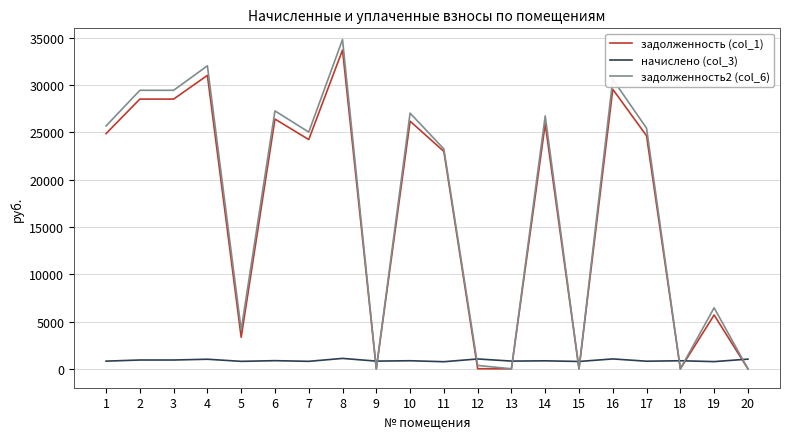

What is the spread (max minus min) of values at 17?

24639.6